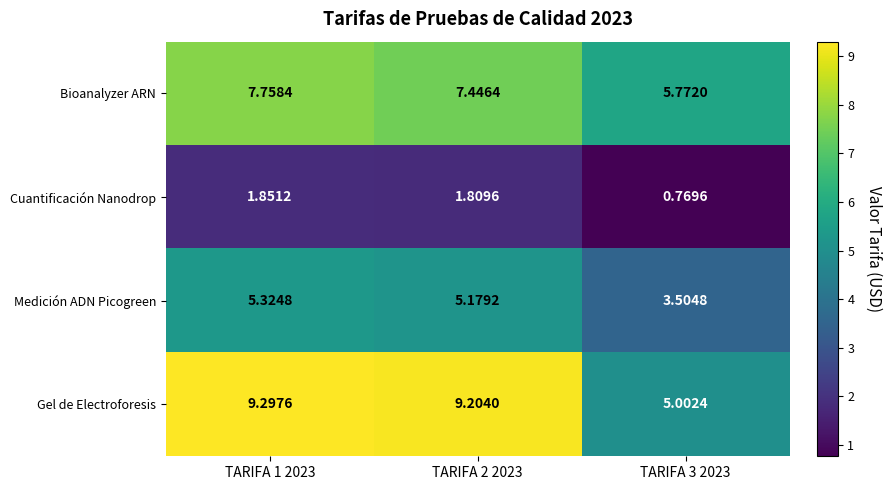

Which label corresponds to the largest value in the chart?

TARIFA 1 2023